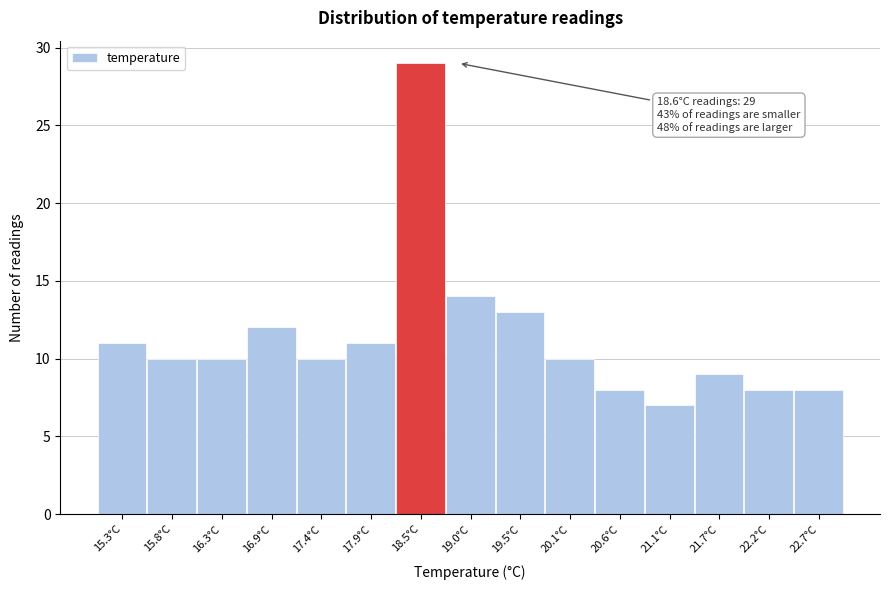

Which range on the x-axis has the tallest bar?

18.2 to 18.7